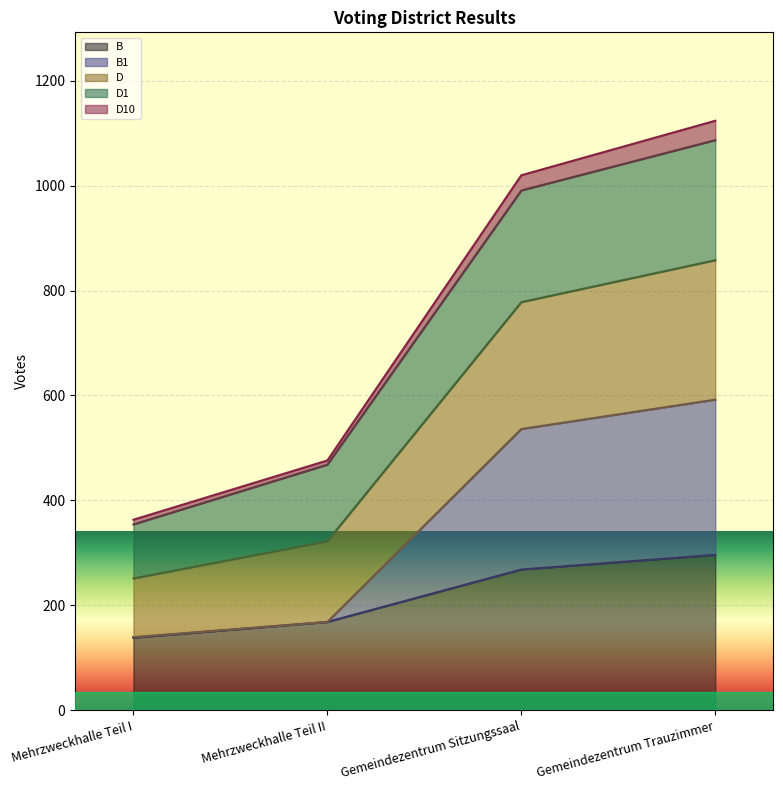

What is the total value across all series at Gemeindezentrum Sitzungssaal?

1020